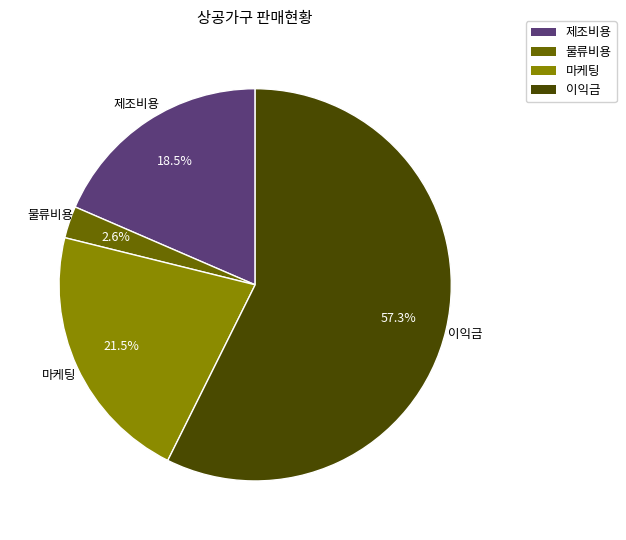

Count the number of slices in the pie.

4